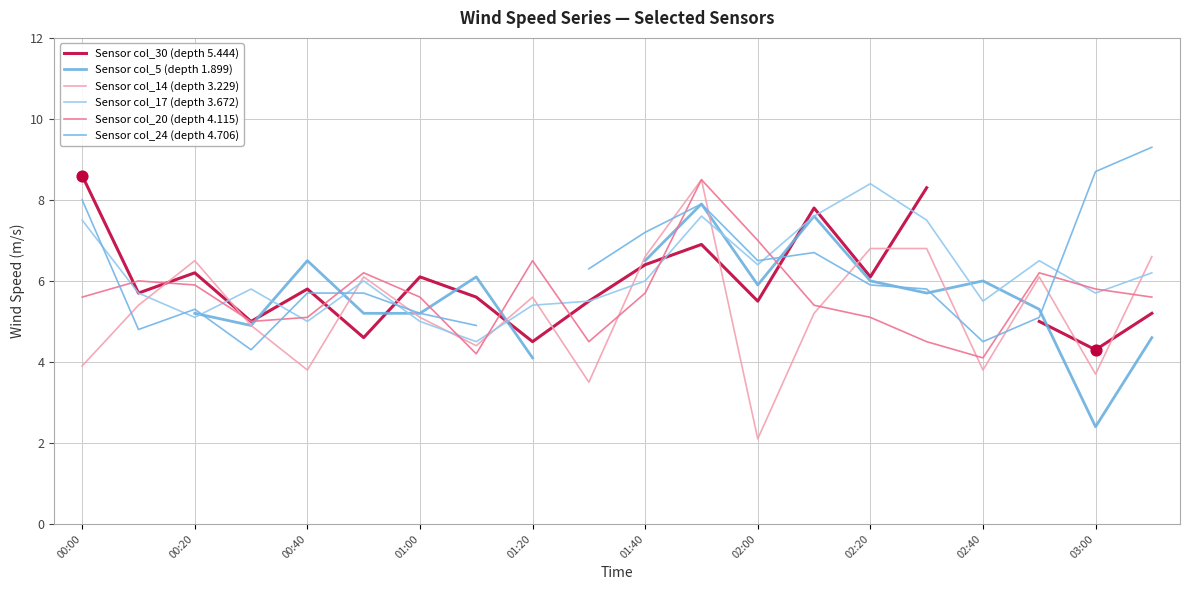

Which series contains the lowest Y value?

Sensor col_14 (depth 3.229)